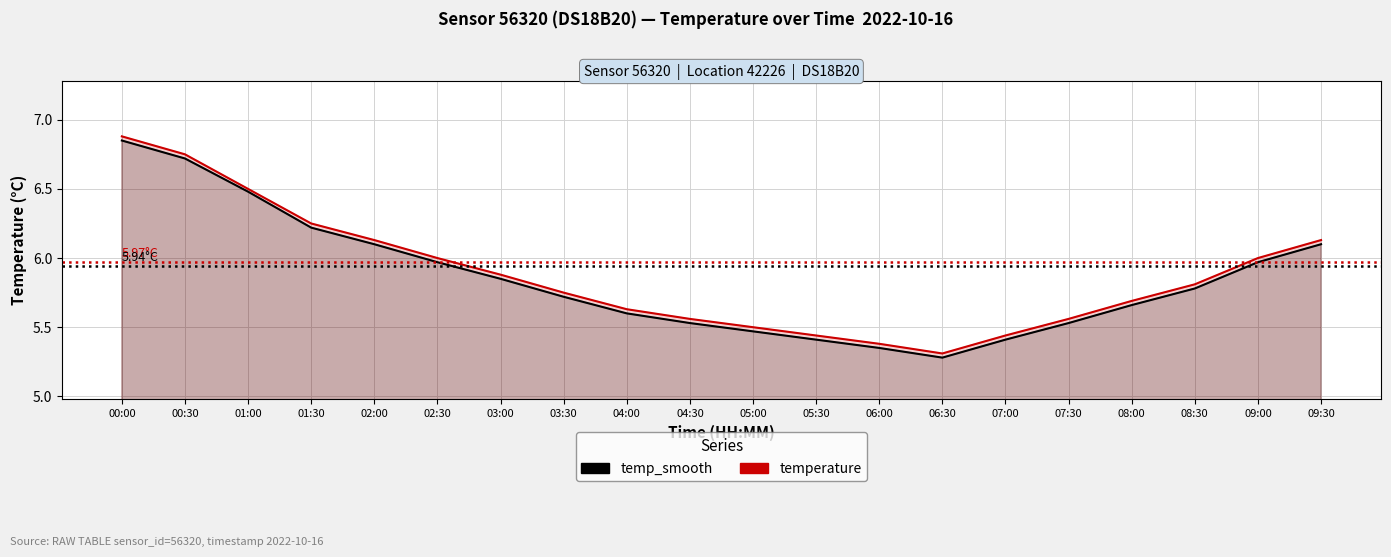

Reading left to right, list all the values displayed in this chart.

temperature: 00:00=6.9	00:30=6.8	01:00=6.5	01:30=6.2	02:00=6.1	02:30=6.0	03:00=5.9	03:30=5.8	04:00=5.6	04:30=5.6	05:00=5.5	05:30=5.4	06:00=5.4	06:30=5.3	07:00=5.4	07:30=5.6	08:00=5.7	08:30=5.8	09:00=6.0	09:30=6.1
temp_smooth: 00:00=6.8	00:30=6.7	01:00=6.5	01:30=6.2	02:00=6.1	02:30=6.0	03:00=5.8	03:30=5.7	04:00=5.6	04:30=5.5	05:00=5.5	05:30=5.4	06:00=5.3	06:30=5.3	07:00=5.4	07:30=5.5	08:00=5.7	08:30=5.8	09:00=6.0	09:30=6.1